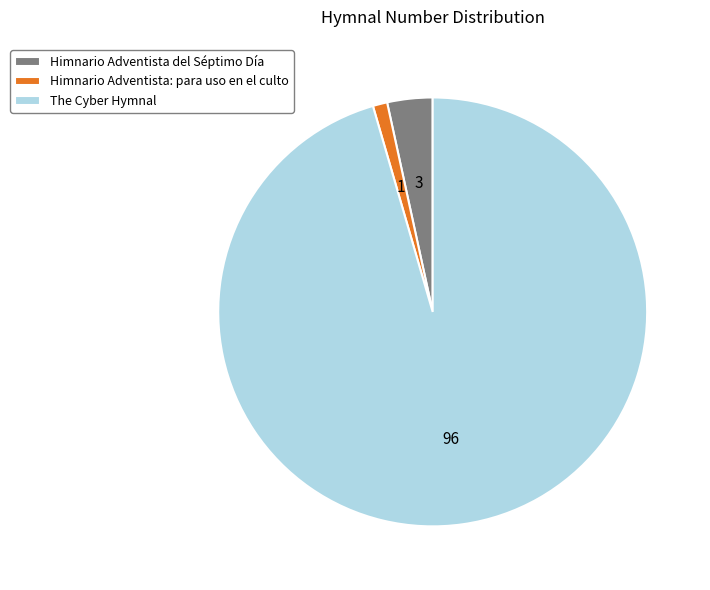

Does Himnario Adventista del Séptimo Día account for over 50% of the chart?

No